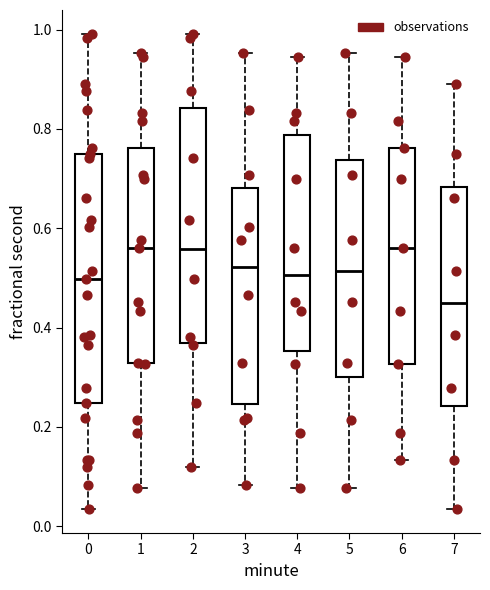

Reading left to right, read every box against the y-axis: the position of its median line, the range the box covers, and the ends of its whiskers. The values are not printed on the chart, so give them approximately, as read against the axis.

0: median 0.50, box 0.24 to 0.76, whiskers 0.04 to 1.00
1: median 0.56, box 0.32 to 0.76, whiskers 0.08 to 0.96
2: median 0.56, box 0.36 to 0.84, whiskers 0.12 to 1.00
3: median 0.52, box 0.24 to 0.68, whiskers 0.08 to 0.96
4: median 0.50, box 0.36 to 0.78, whiskers 0.08 to 0.94
5: median 0.52, box 0.30 to 0.74, whiskers 0.08 to 0.96
6: median 0.56, box 0.32 to 0.76, whiskers 0.14 to 0.94
7: median 0.46, box 0.24 to 0.68, whiskers 0.04 to 0.90